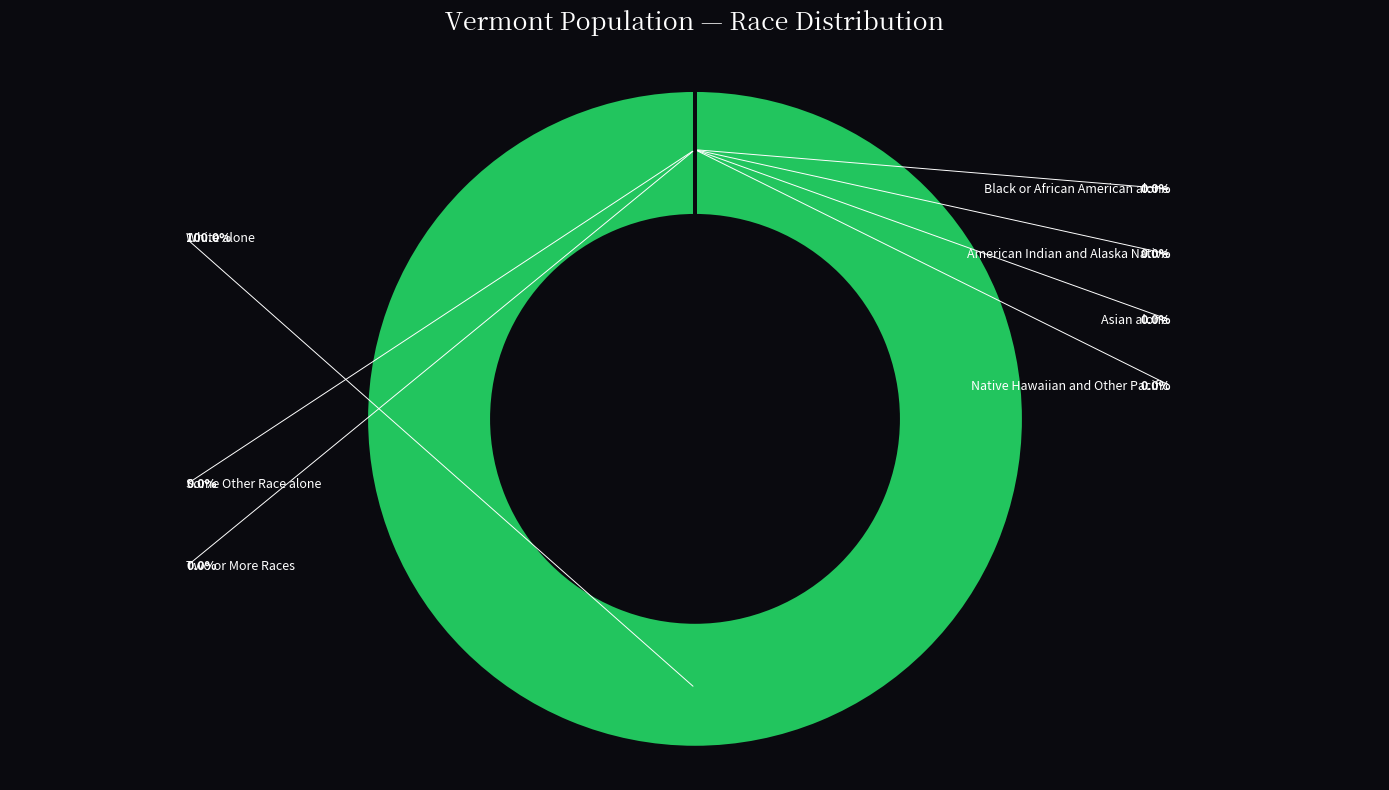

To the nearest percent, what is the average slice percentage?

14%